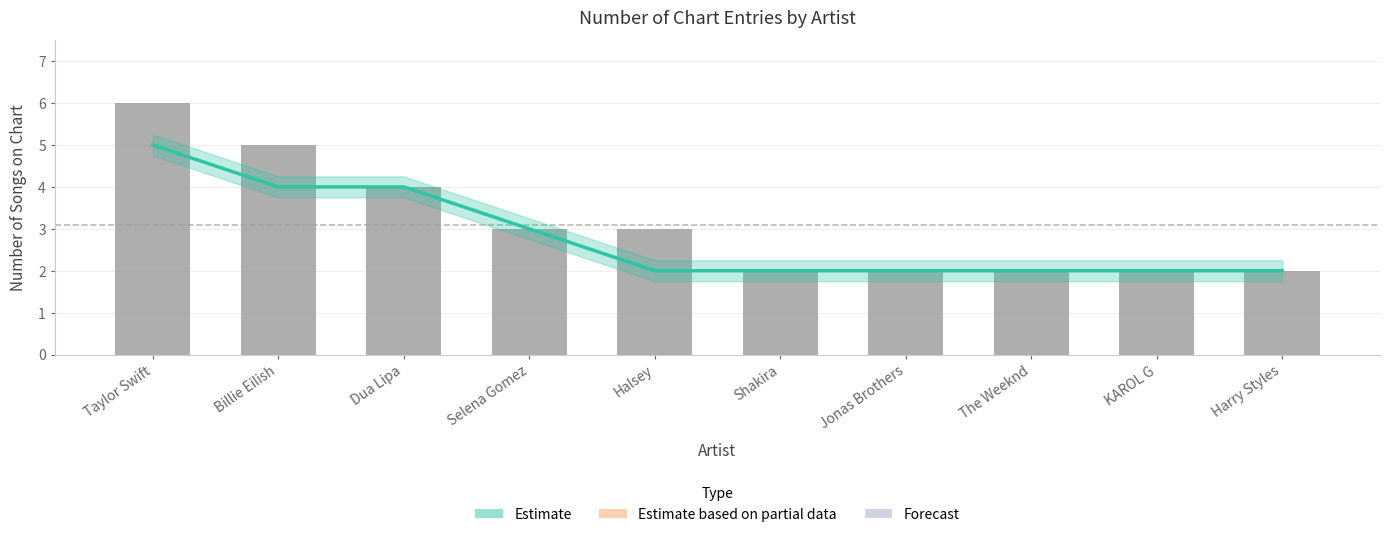

List the labels in order of value, largest first.

Taylor Swift, Billie Eilish, Dua Lipa, Selena Gomez, Halsey, Shakira, Jonas Brothers, The Weeknd, KAROL G, Harry Styles